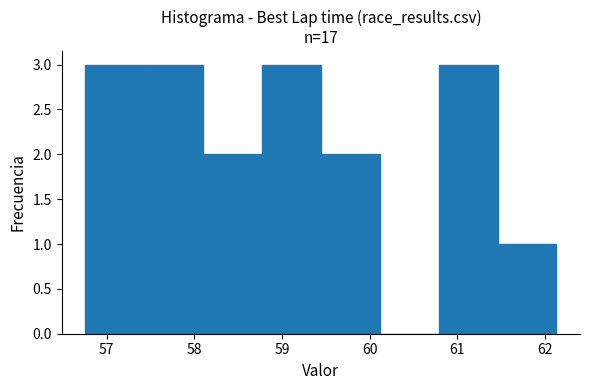

Reading left to right, list every bar in this chart as the range it spans on the x-axis followed by its height. Neither the bar edges nor the heights are printed on the chart, so give them approximately, as read against the axes.

56.8 to 57.4: 3
57.4 to 58.1: 3
58.1 to 58.8: 2
58.8 to 59.4: 3
59.4 to 60.1: 2
60.1 to 60.8: 0
60.8 to 61.5: 3
61.5 to 62.1: 1